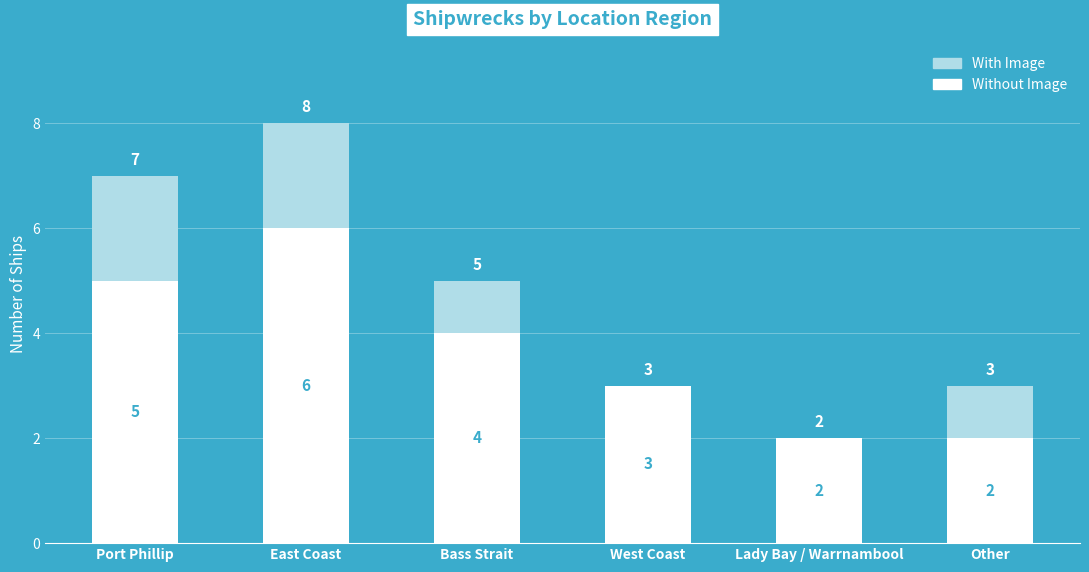

Does the chart contain stacked bars?

Yes